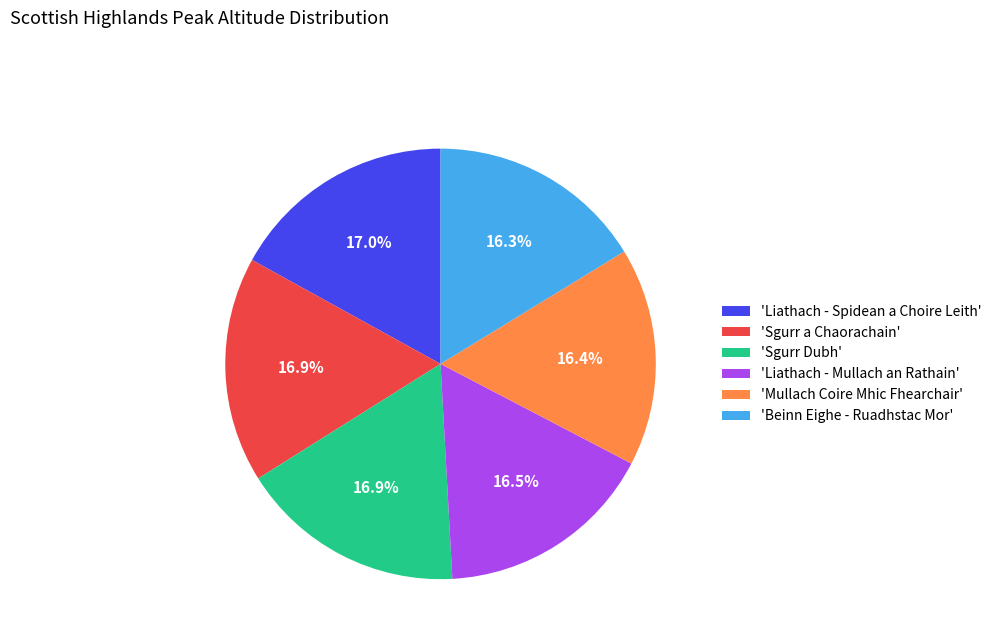

Is there any slice that represents more than half of the pie?

No